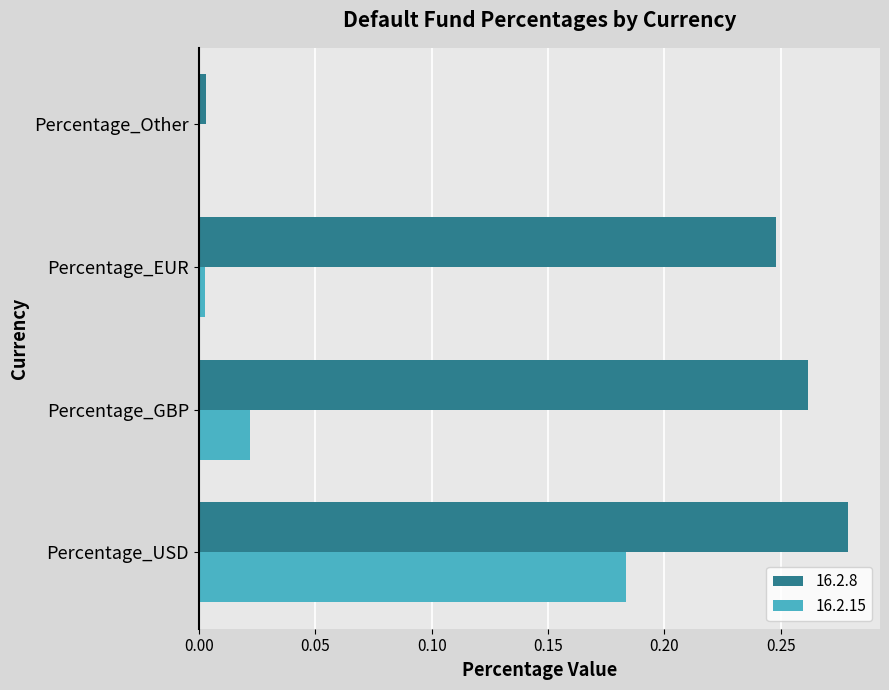

The value of 16.2.15 at Percentage_Other is 0.0. True or false?

True